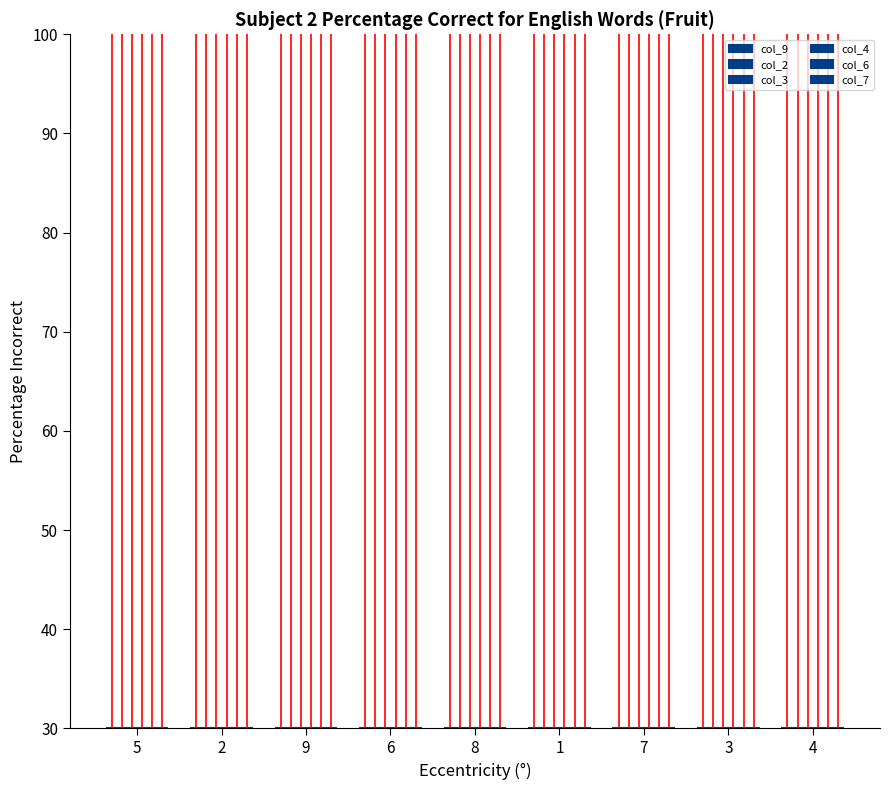

What is the average value of the col_6 series?

-25